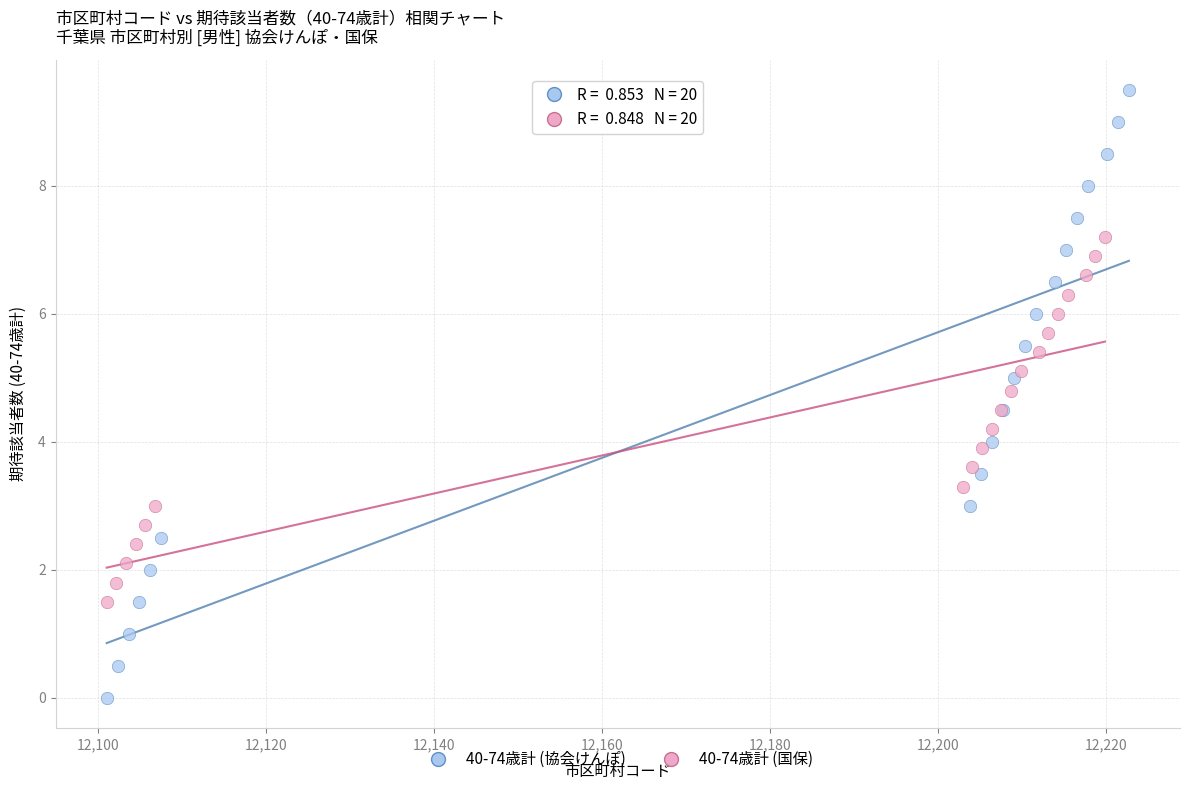

Which series contains the lowest Y value?

40-74歳計 (協会けんぽ)